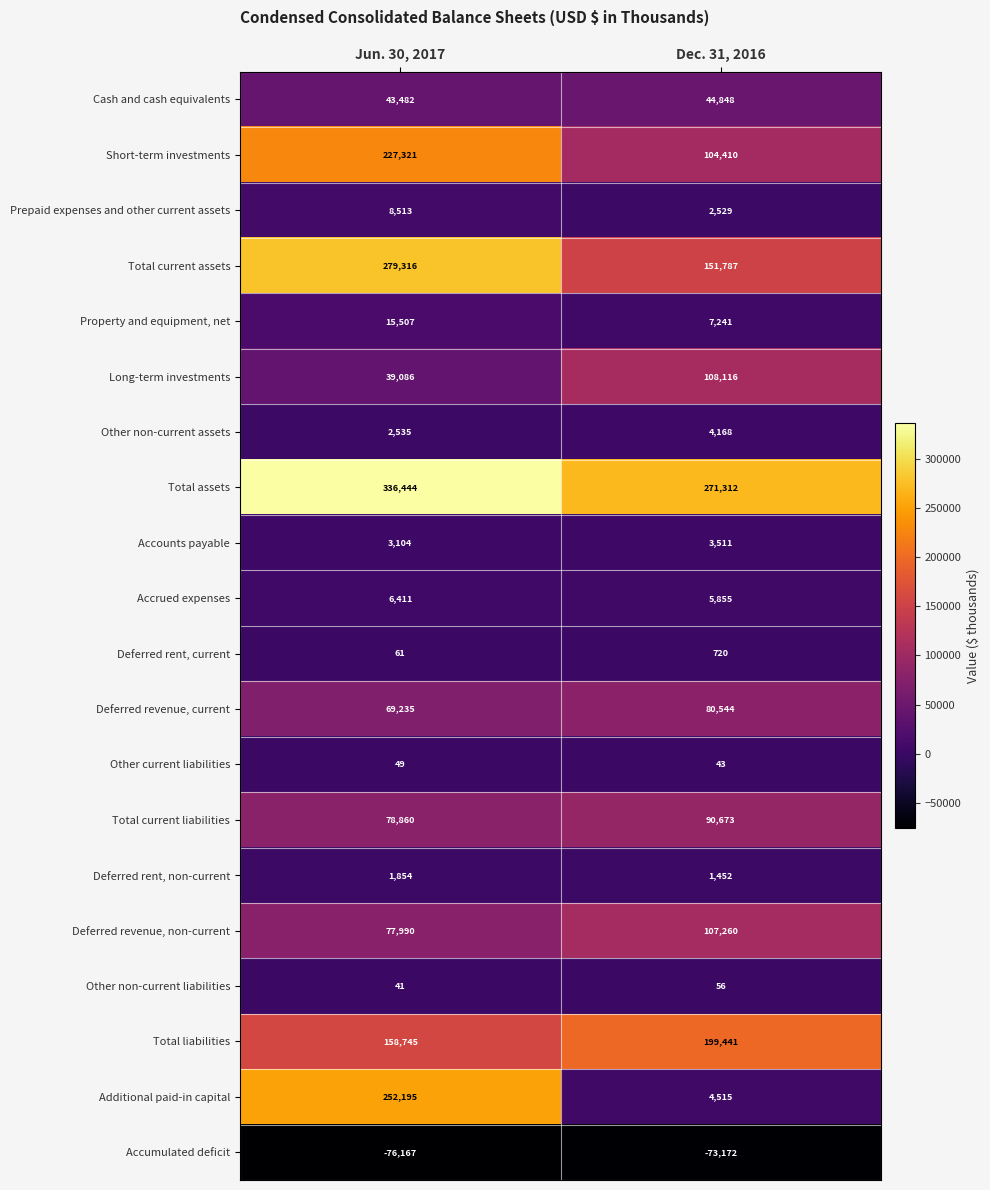

True or false: Cash and cash equivalents has a value of 63008 at Dec. 31, 2016.

False